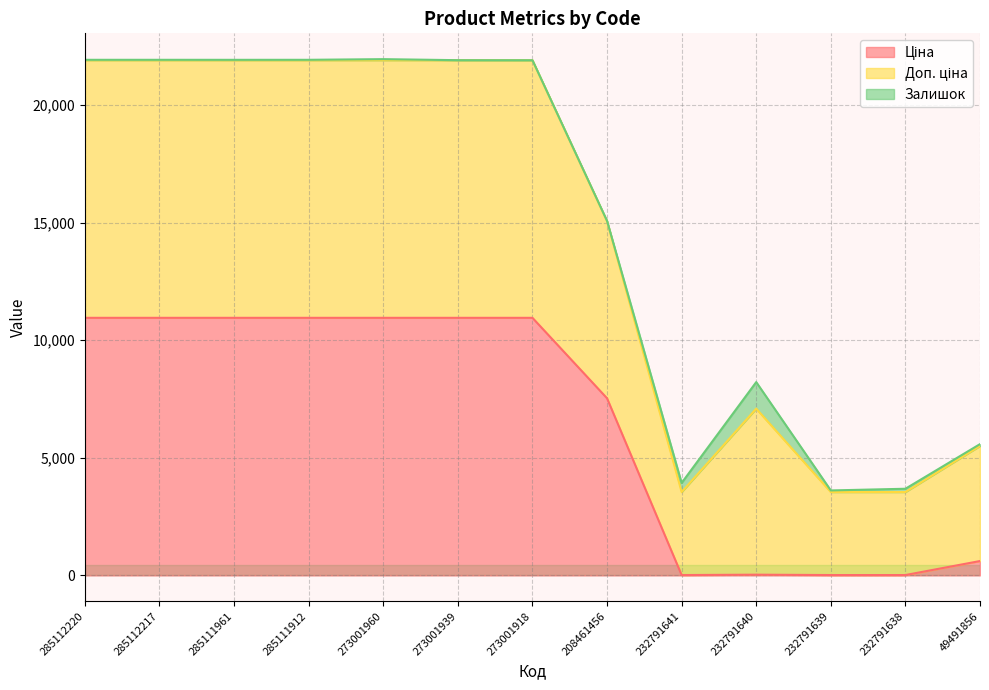

In Ціна, how many points are higher than both neighbors (excluding endpoints)?

1